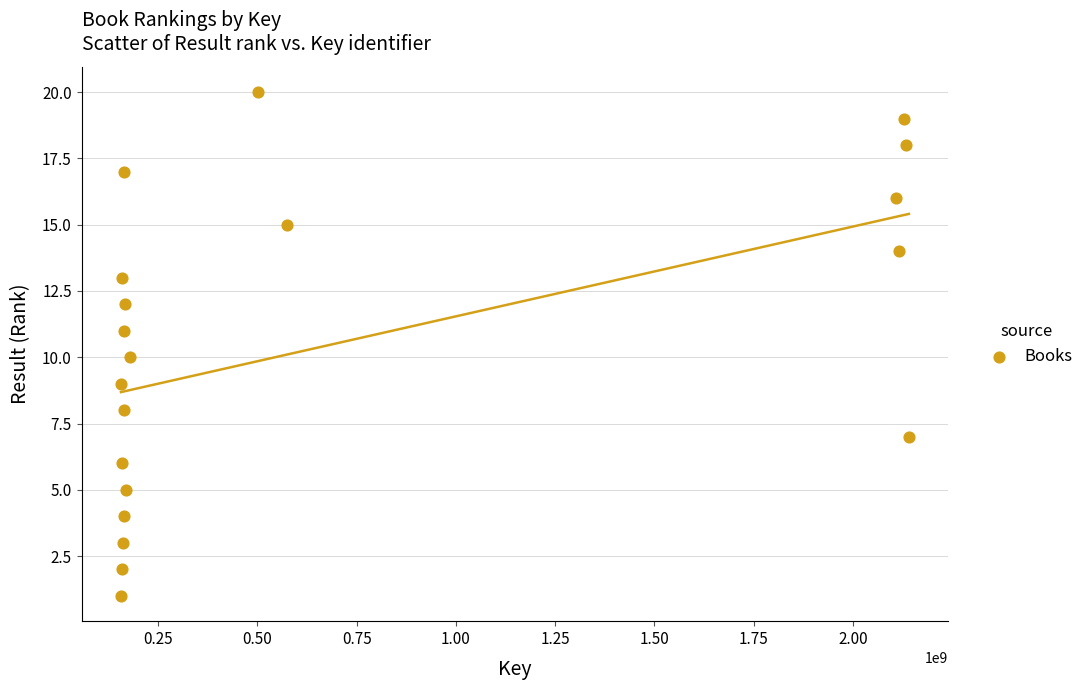

What is the range of Y values (max minus min)?

19